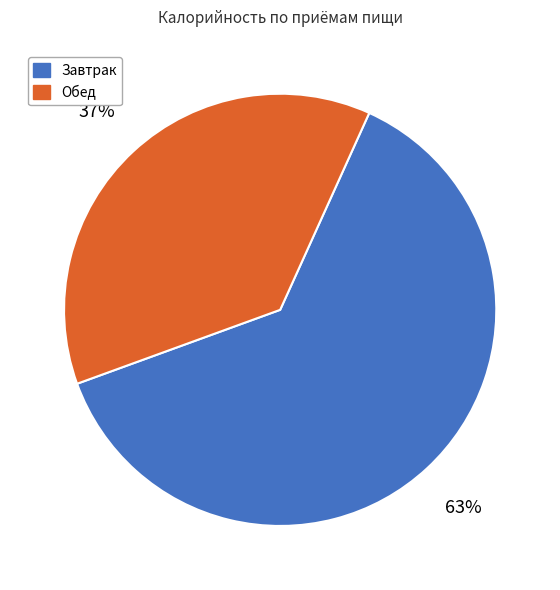

To the nearest percent, what is the average slice percentage?

50%